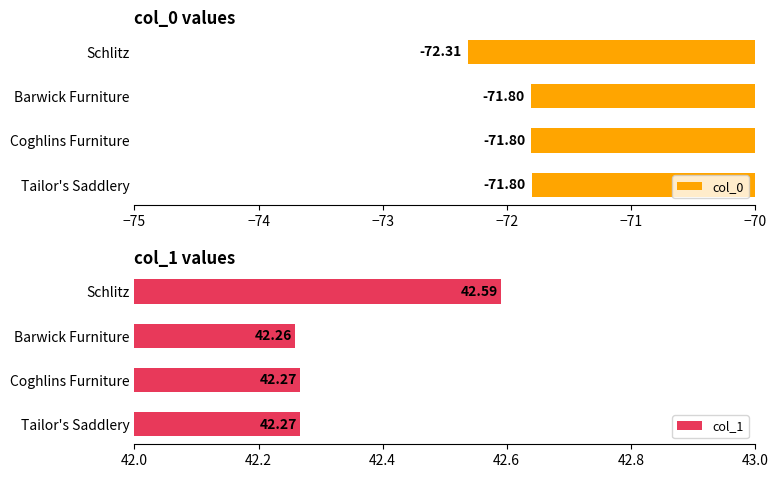

What is the average value of the col_1 series?

42.3